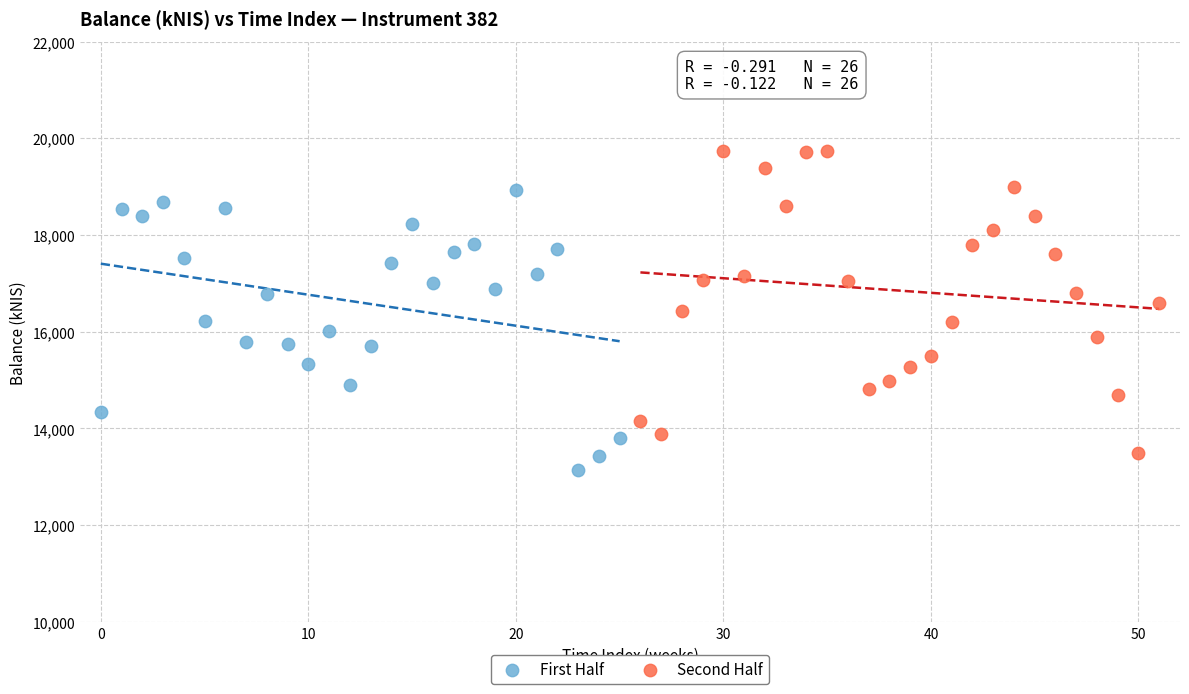

Which series reaches the maximum Y coordinate?

Second Half